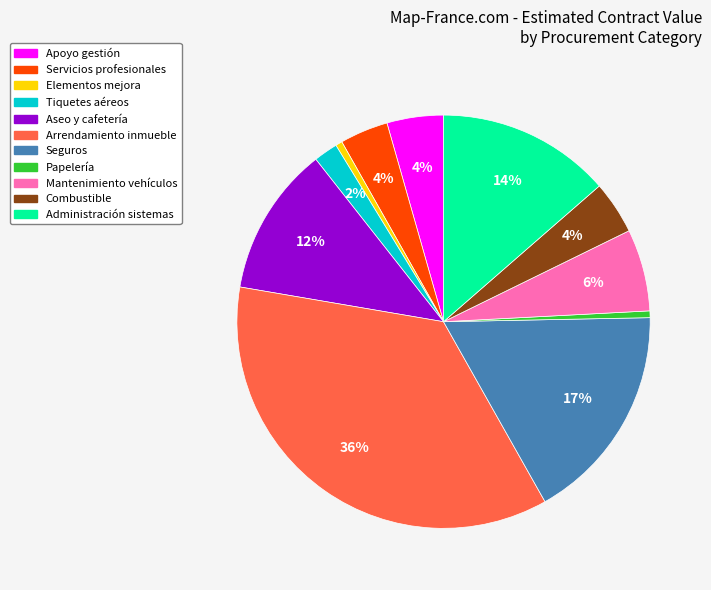

How many slices are in this pie chart?

11